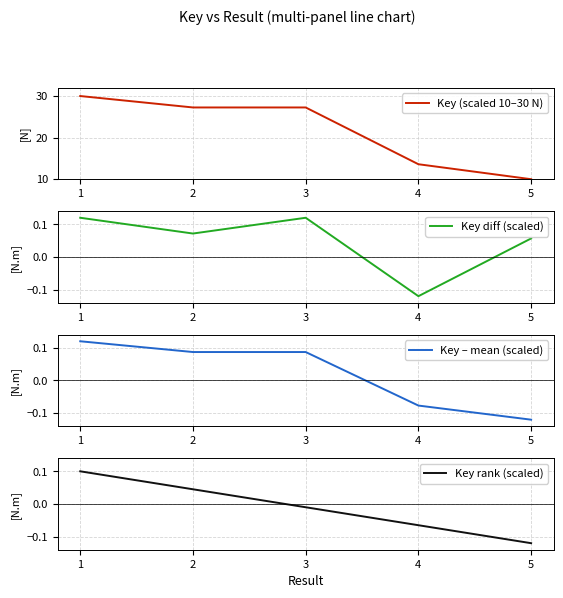

The value of Key rank (scaled) at 2 is 0.0. True or false?

True